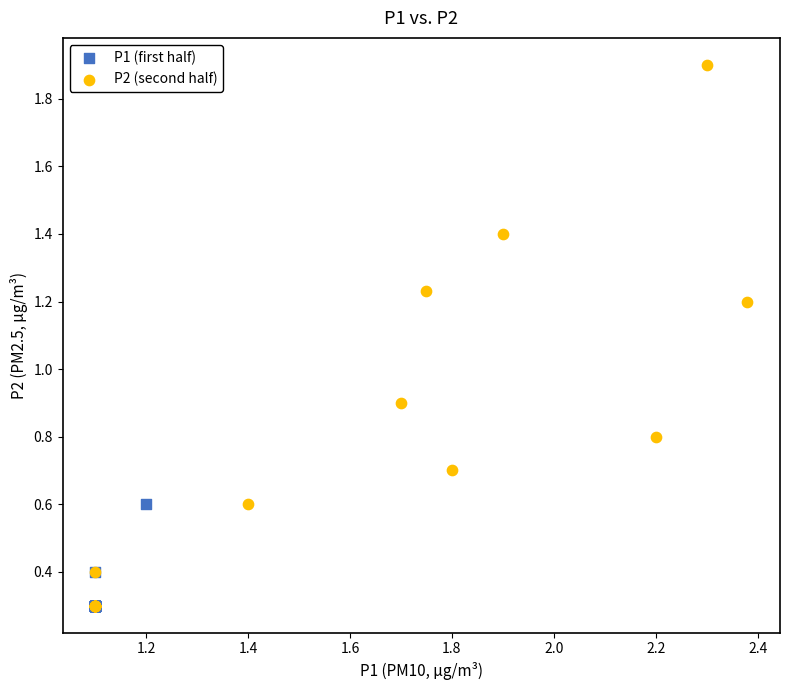

Which series has the largest Y range (max minus min)?

P2 (second half)